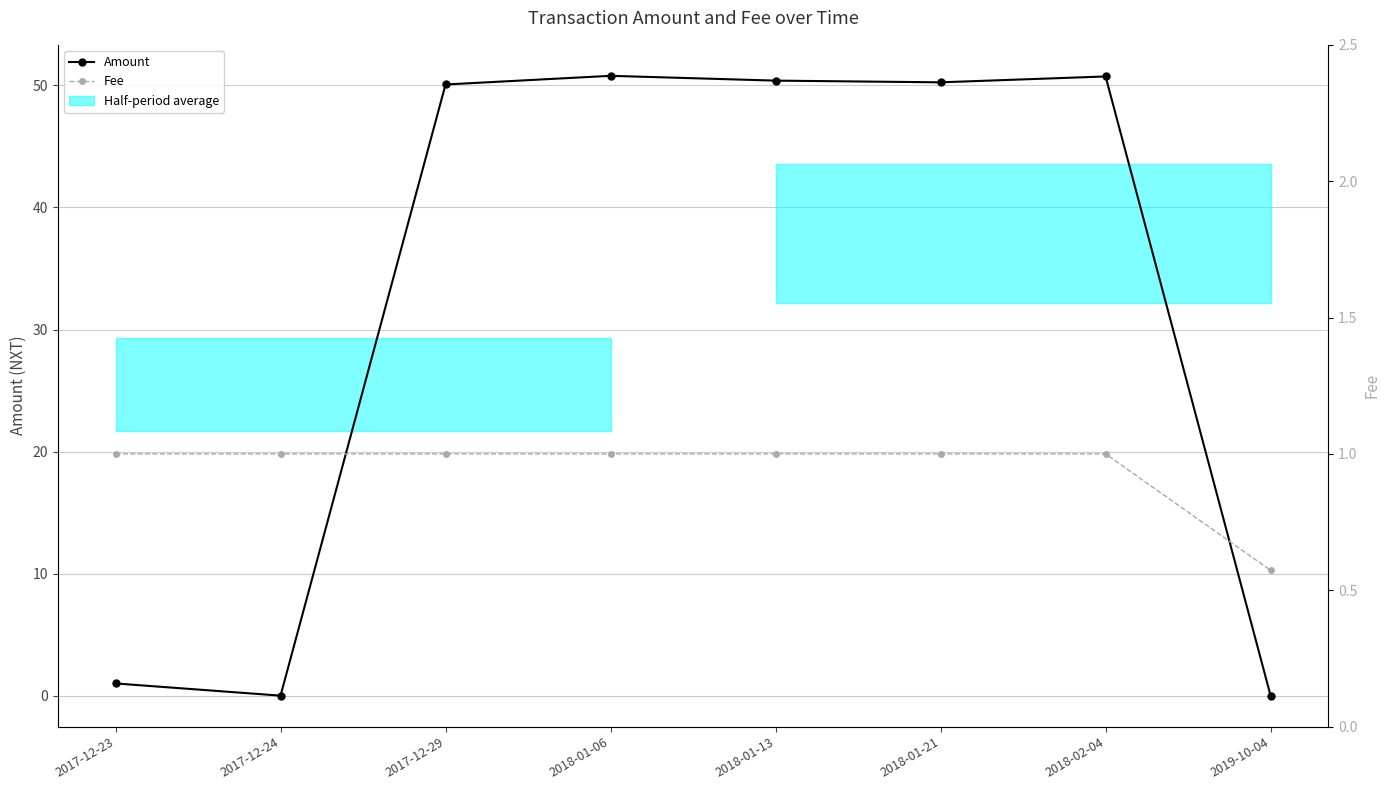

At which category does Amount reach its first local valley?

2017-12-24